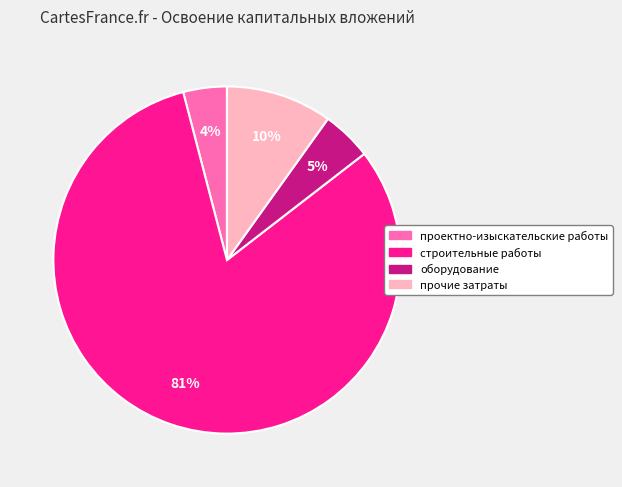

Which category accounts for the majority?

строительные работы